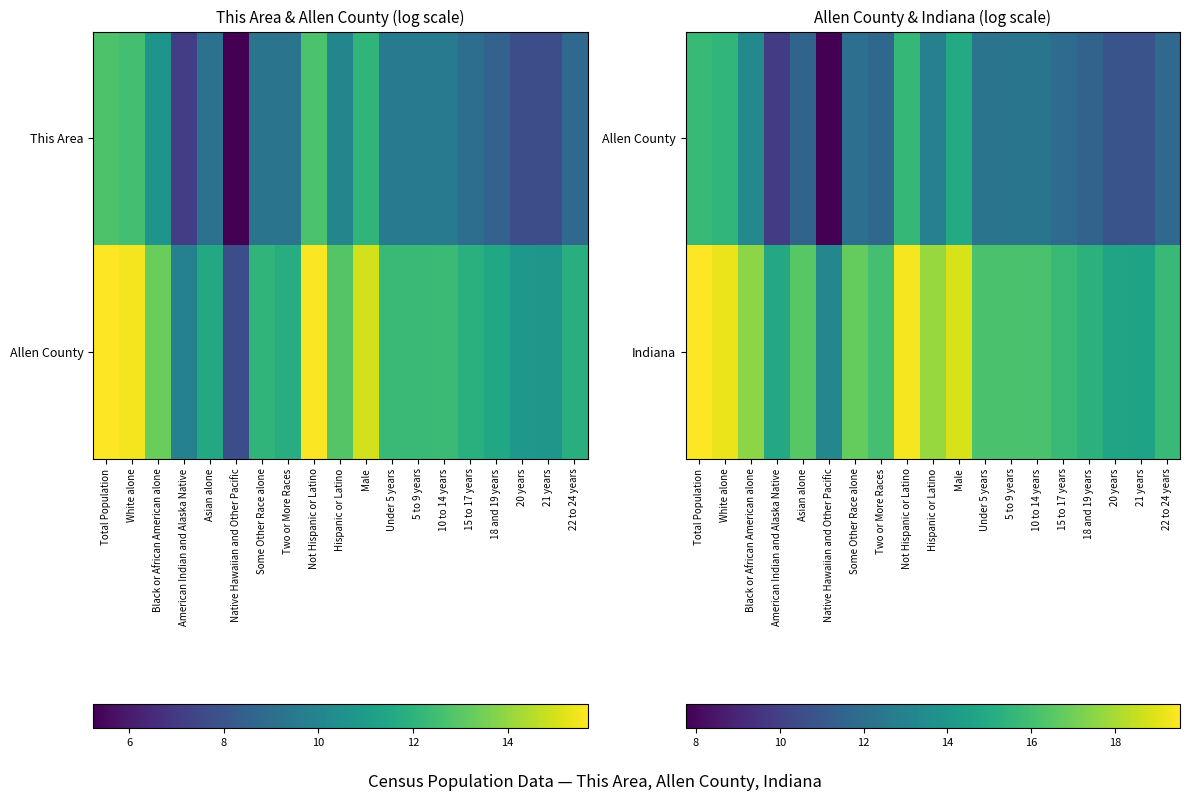

Which has a higher value, Some Other Race alone or American Indian and Alaska Native?

Some Other Race alone